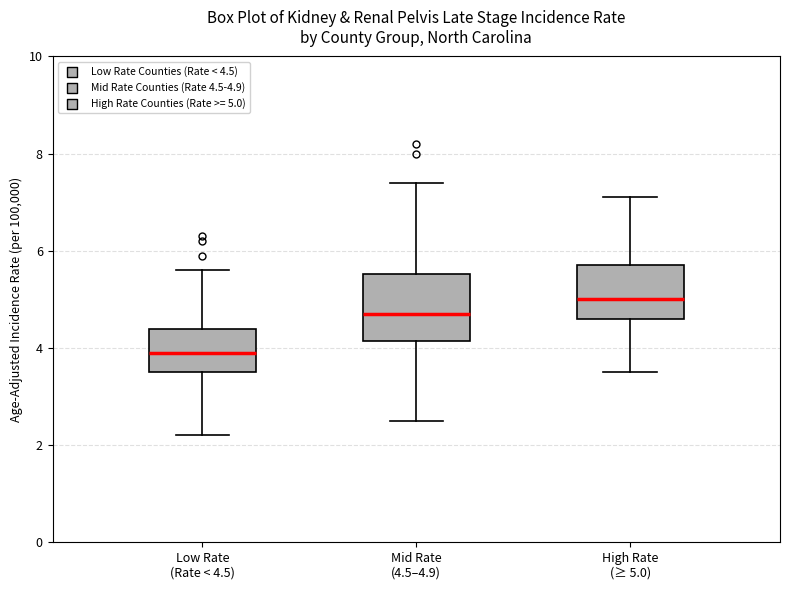

Where does the upper whisker of the box for Mid Rate (4.5–4.9) end on the y-axis? The values are not printed on the chart, so give them approximately, as read against the axis.

7.4